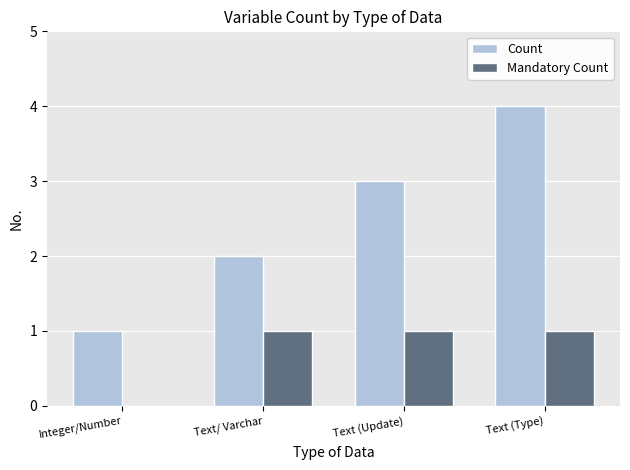

Is the value of Mandatory Count at Integer/Number greater than the value of Count at Text (Update)?

No